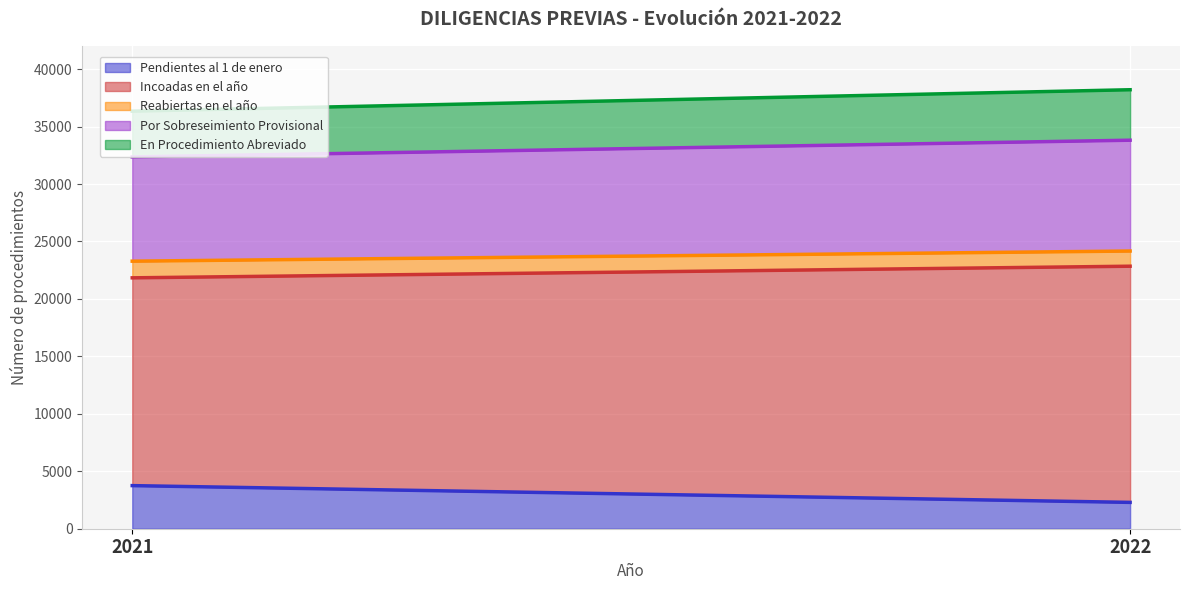

Reading left to right, list all the values displayed in this chart.

Pendientes al 1 de enero: 2021=3752	2022=2293
Incoadas en el año: 2021=18085	2022=20556
Reabiertas en el año: 2021=1450	2022=1321
Por Sobreseimiento Provisional: 2021=9073	2022=9646
En Procedimiento Abreviado: 2021=3982	2022=4393